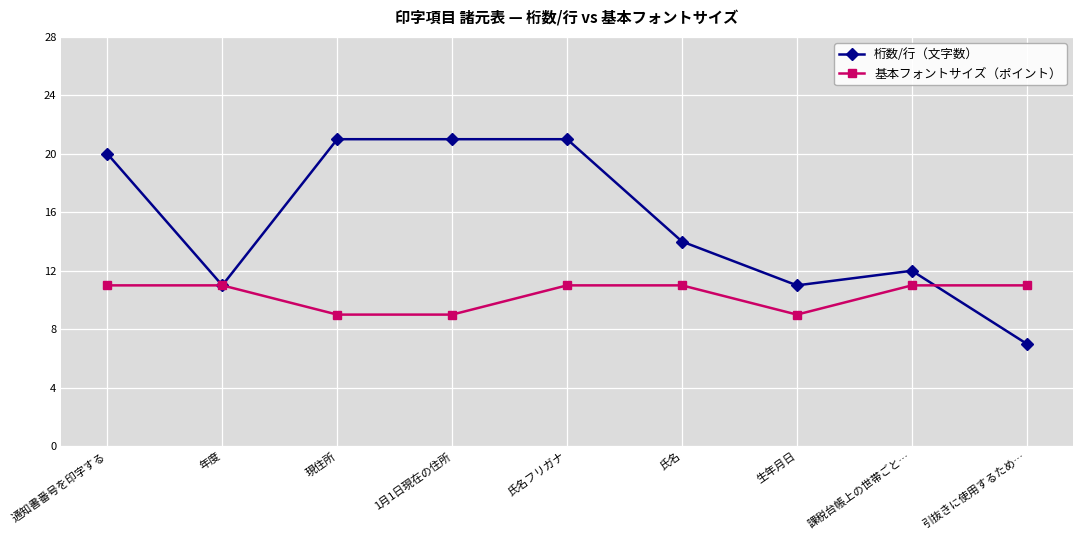

Reading left to right, list all the values displayed in this chart.

桁数/行（文字数）: 通知書番号を印字する=20	年度=11	現住所=21	1月1日現在の住所=21	氏名フリガナ=21	氏名=14	生年月日=11	課税台帳上の世帯ごと…=12	引抜きに使用するため…=7
基本フォントサイズ（ポイント）: 通知書番号を印字する=11	年度=11	現住所=9	1月1日現在の住所=9	氏名フリガナ=11	氏名=11	生年月日=9	課税台帳上の世帯ごと…=11	引抜きに使用するため…=11